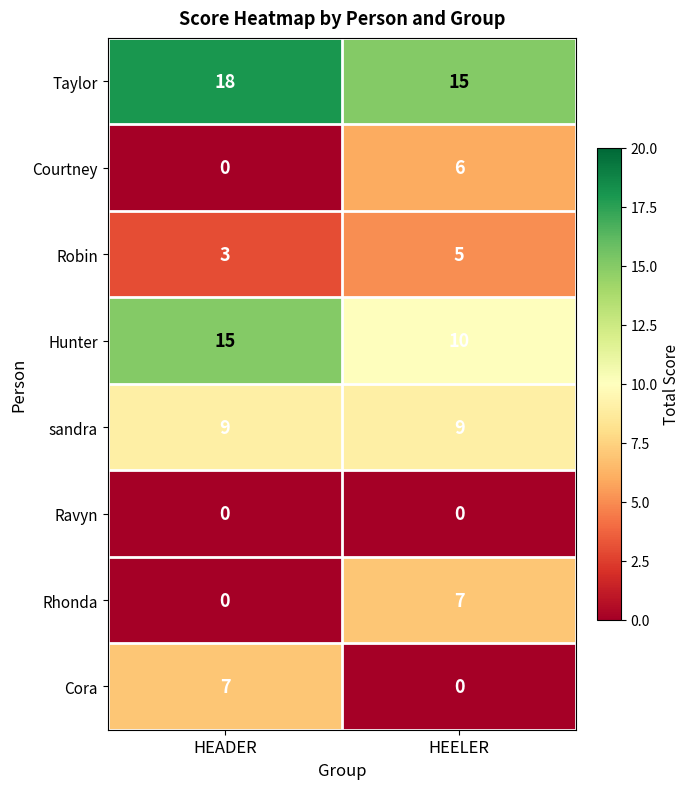

Which series has the largest total across all categories?

Taylor